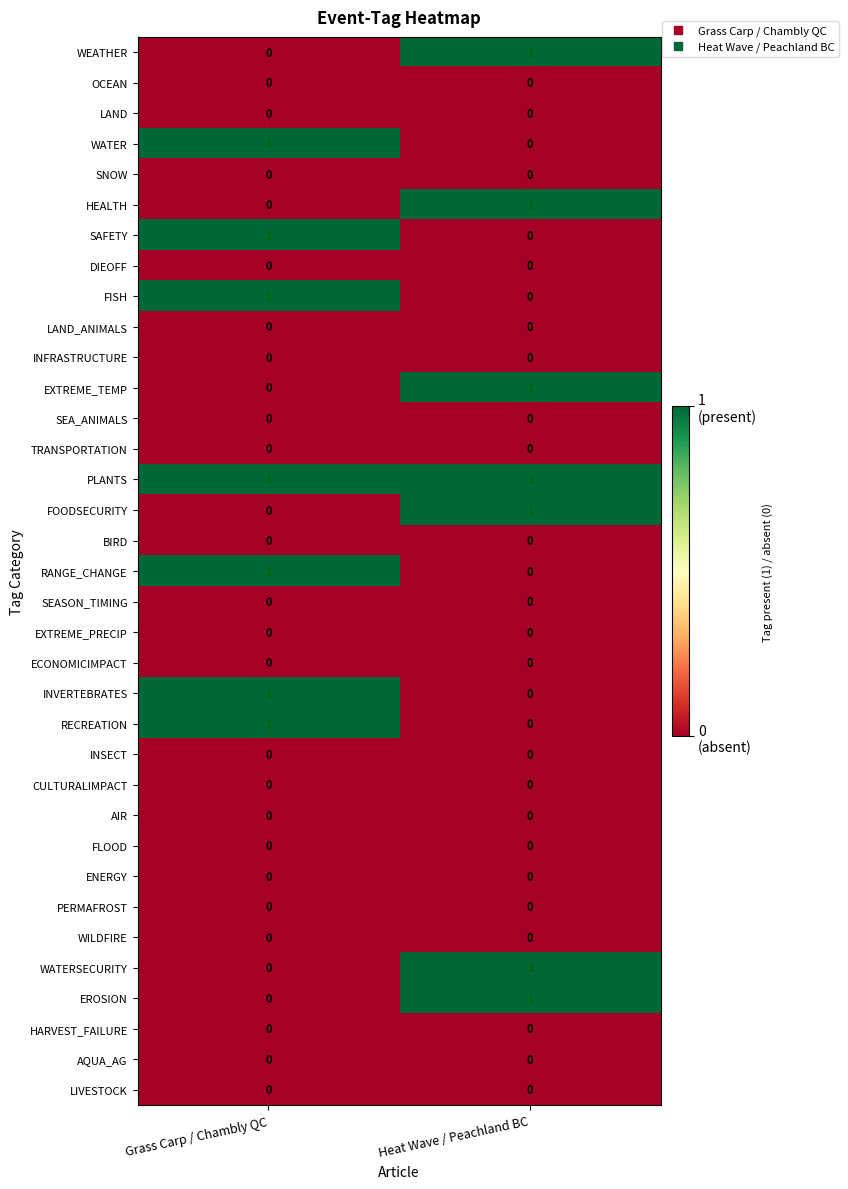

How many data points does each series have?

2